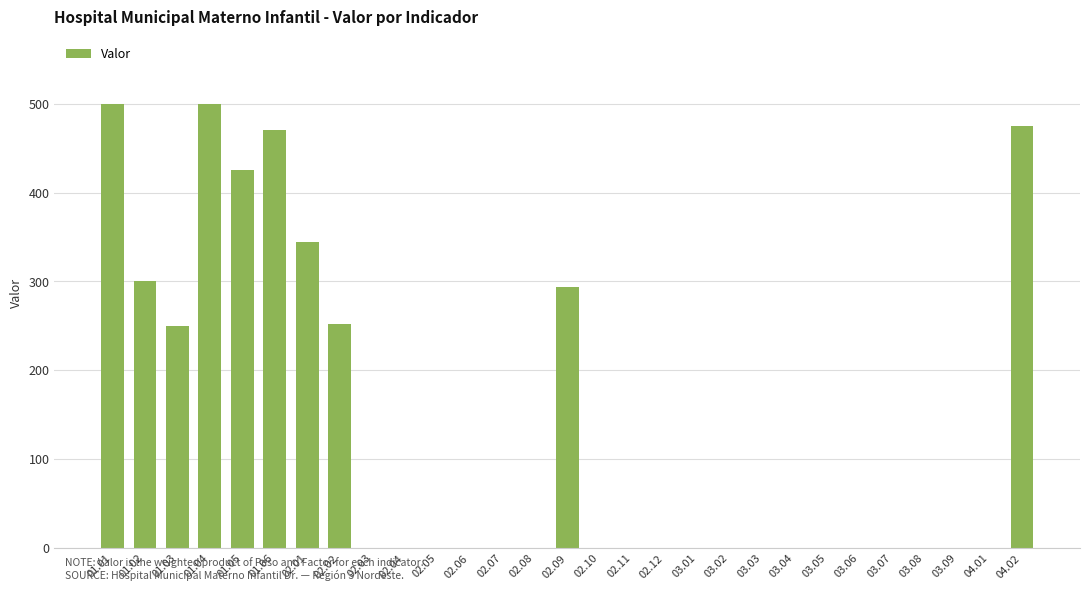

Are the bars horizontal?

No